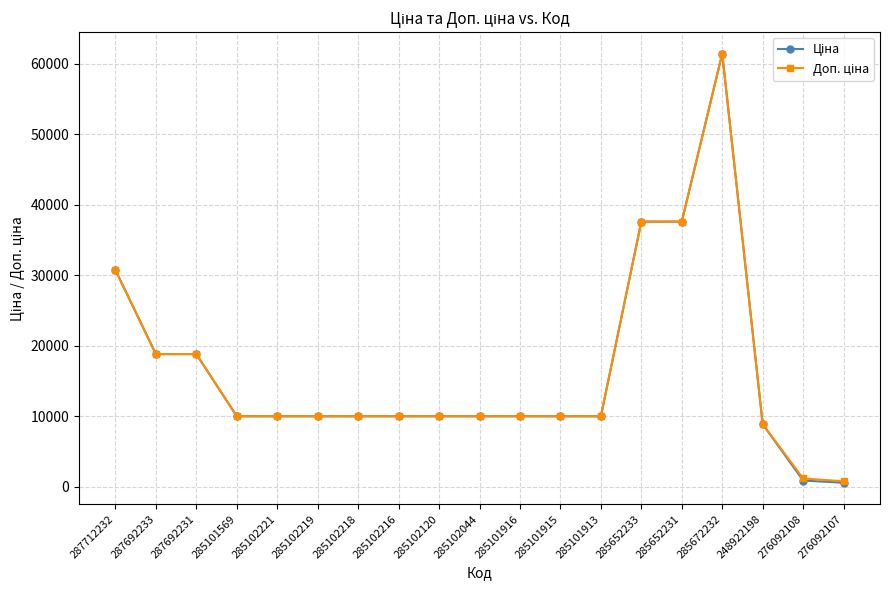

What is the label of the 10th point from the left?

285102044